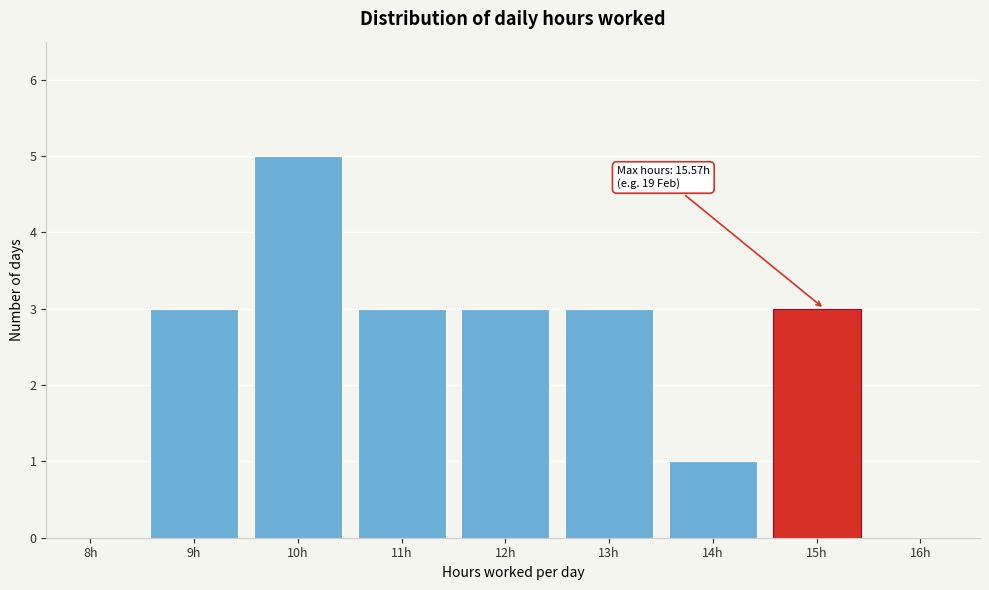

Reading right to left, list all the values displayed in this chart.

16h=0	15h=3	14h=1	13h=3	12h=3	11h=3	10h=5	9h=3	8h=0